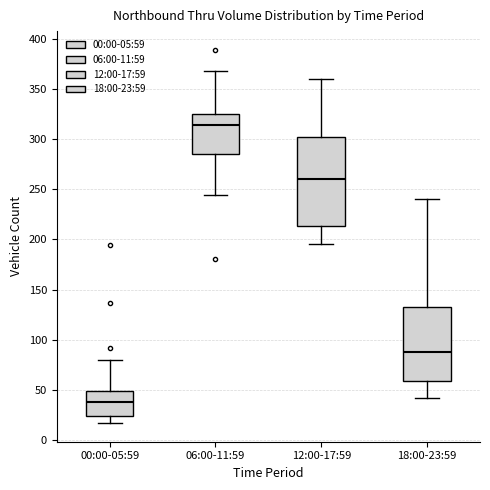

Reading left to right, read every box against the y-axis: the position of its median line, the range the box covers, and the ends of its whiskers. The values are not printed on the chart, so give them approximately, as read against the axis.

00:00-05:59: median 40, box 25 to 50, whiskers 15 to 80
06:00-11:59: median 315, box 285 to 325, whiskers 245 to 370
12:00-17:59: median 260, box 215 to 305, whiskers 195 to 360
18:00-23:59: median 90, box 60 to 135, whiskers 40 to 240